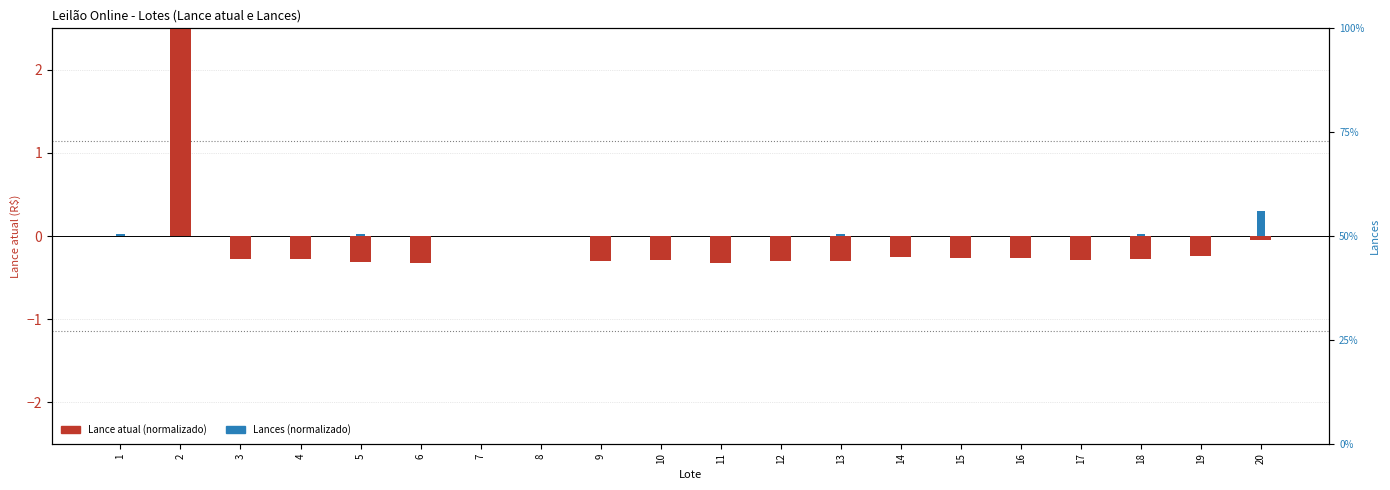

What is the maximum value for Lances (normalizado)?

0.3